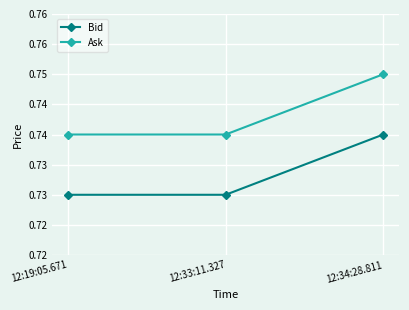

What are all the series names shown in the legend?

Bid, Ask